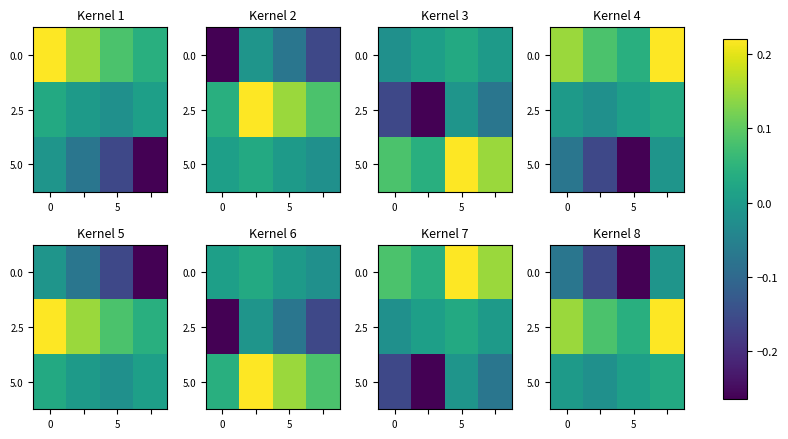

The 5.0 series shows 0.0 at 5. True or false?

True